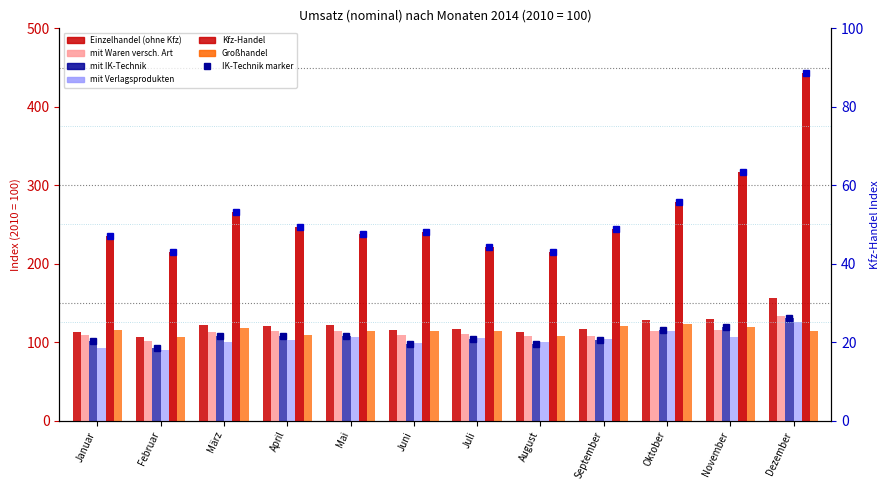

What is the value of the Großhandel bar at the 10th from the left?

122.9